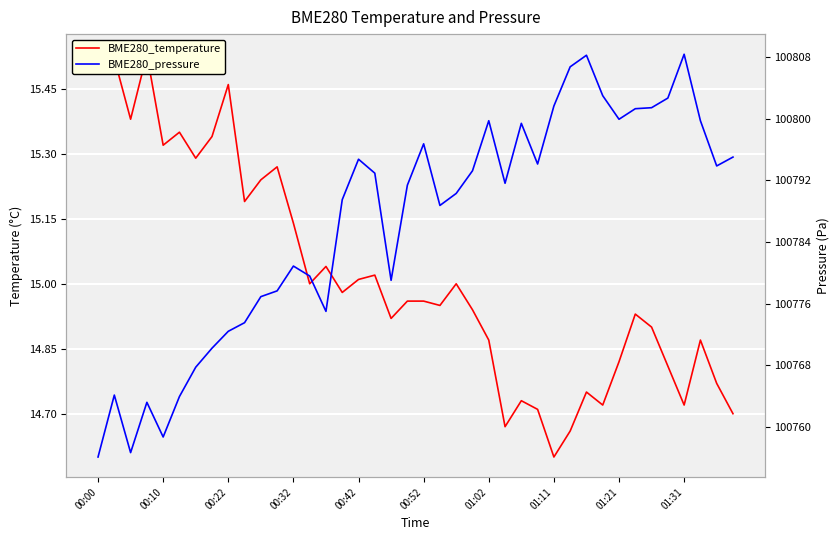

How many interior local peaks does the BME280_pressure series have?

9